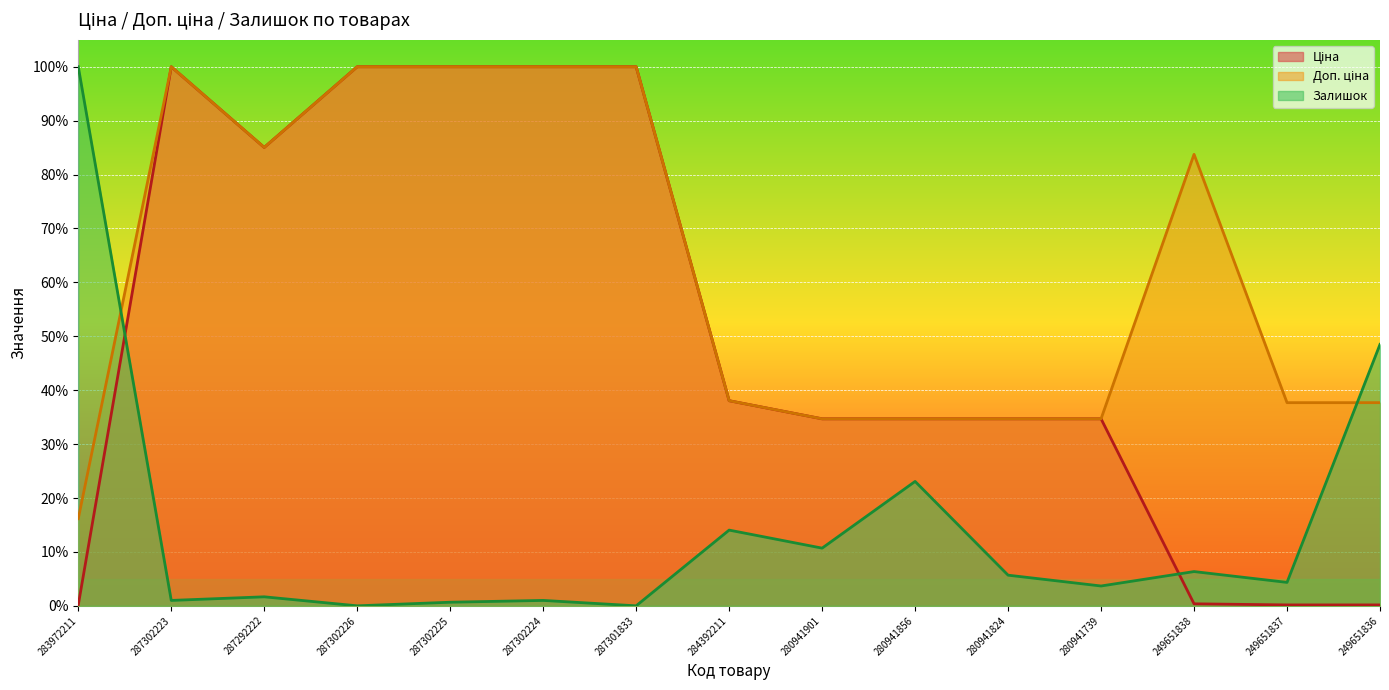

Between which two adjacent categories do Доп. ціна and Залишок first intersect?

283972211 and 287302223